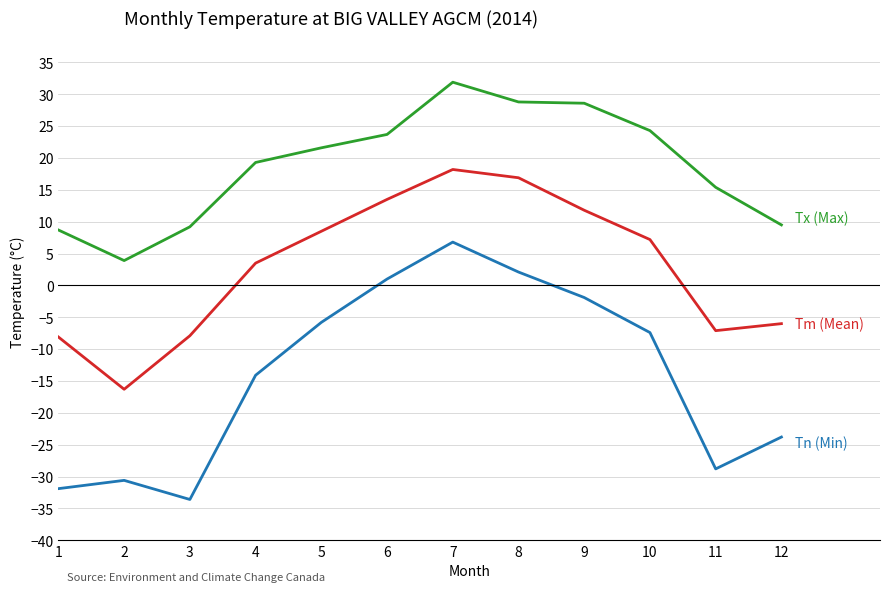

What is the total value across all series at 2?

-43.0